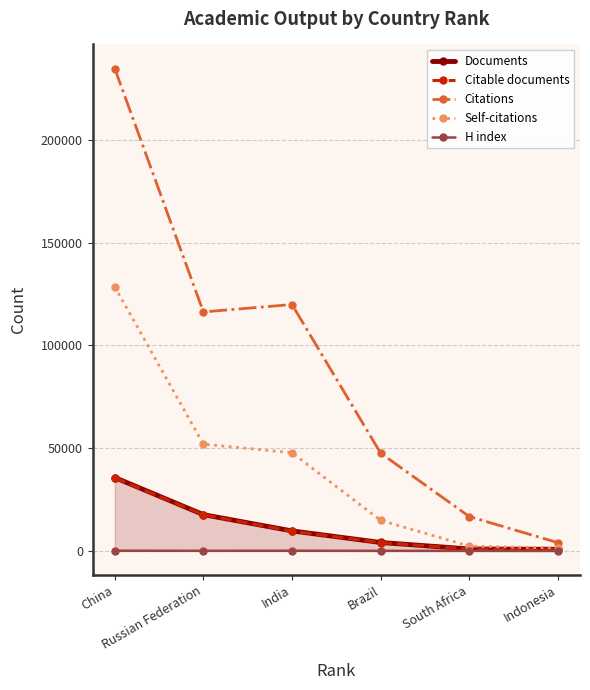

Where does the Documents series first go above 9755?

China